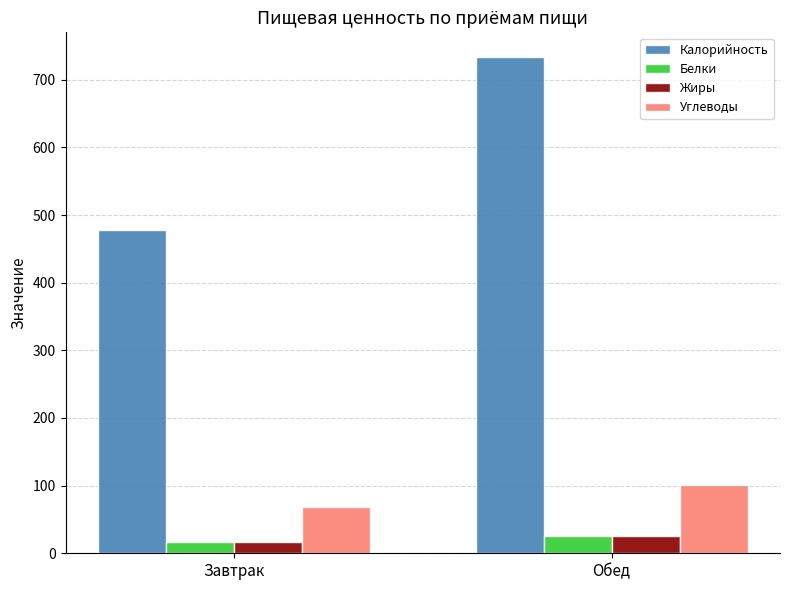

What is the difference between the highest and lowest values at Обед?

707.8